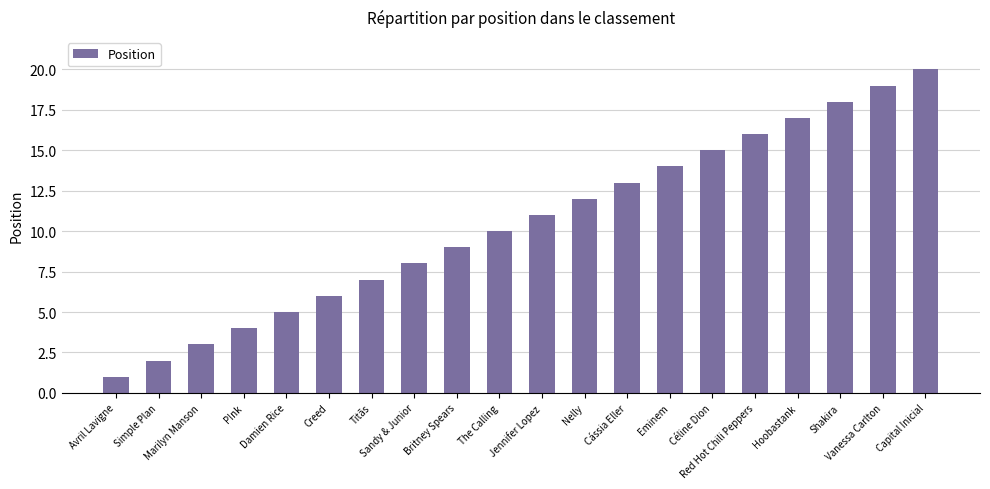

Rank the categories by value from lowest to highest.

Avril Lavigne, Simple Plan, Marilyn Manson, P!nk, Damien Rice, Creed, Titãs, Sandy & Junior, Britney Spears, The Calling, Jennifer Lopez, Nelly, Cássia Eller, Eminem, Céline Dion, Red Hot Chili Peppers, Hoobastank, Shakira, Vanessa Carlton, Capital Inicial